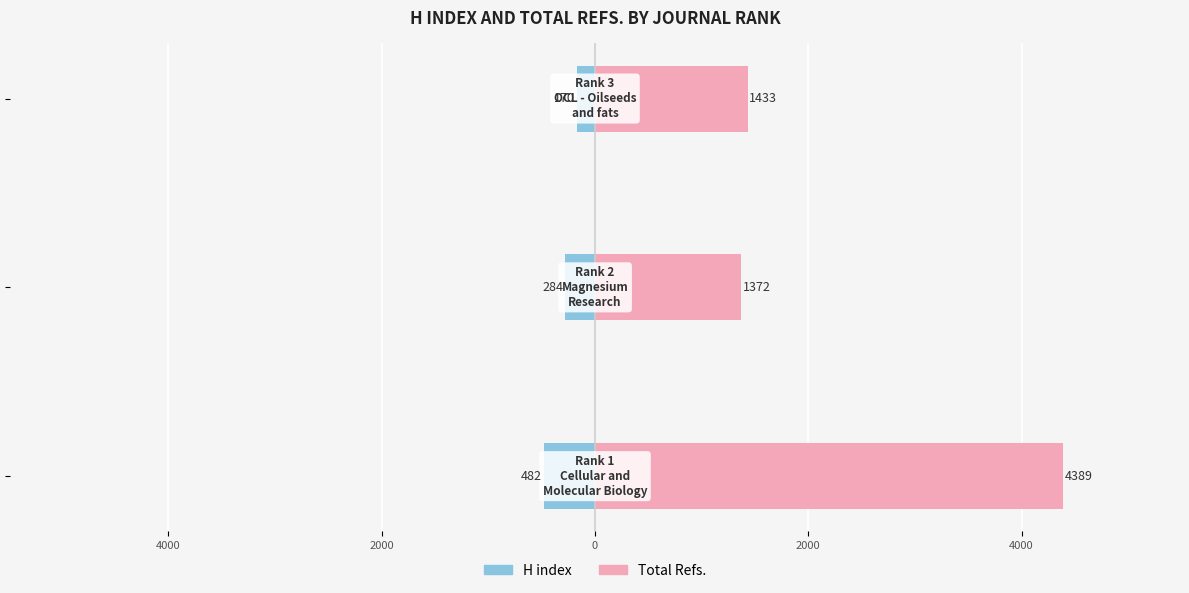

What is the difference between the highest and lowest values at 4000?

1656